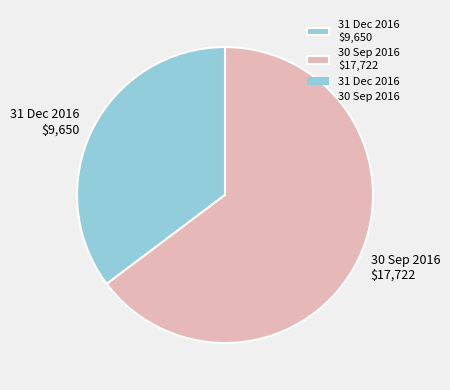

Which slice represents more than half of the pie?

30 Sep 2016